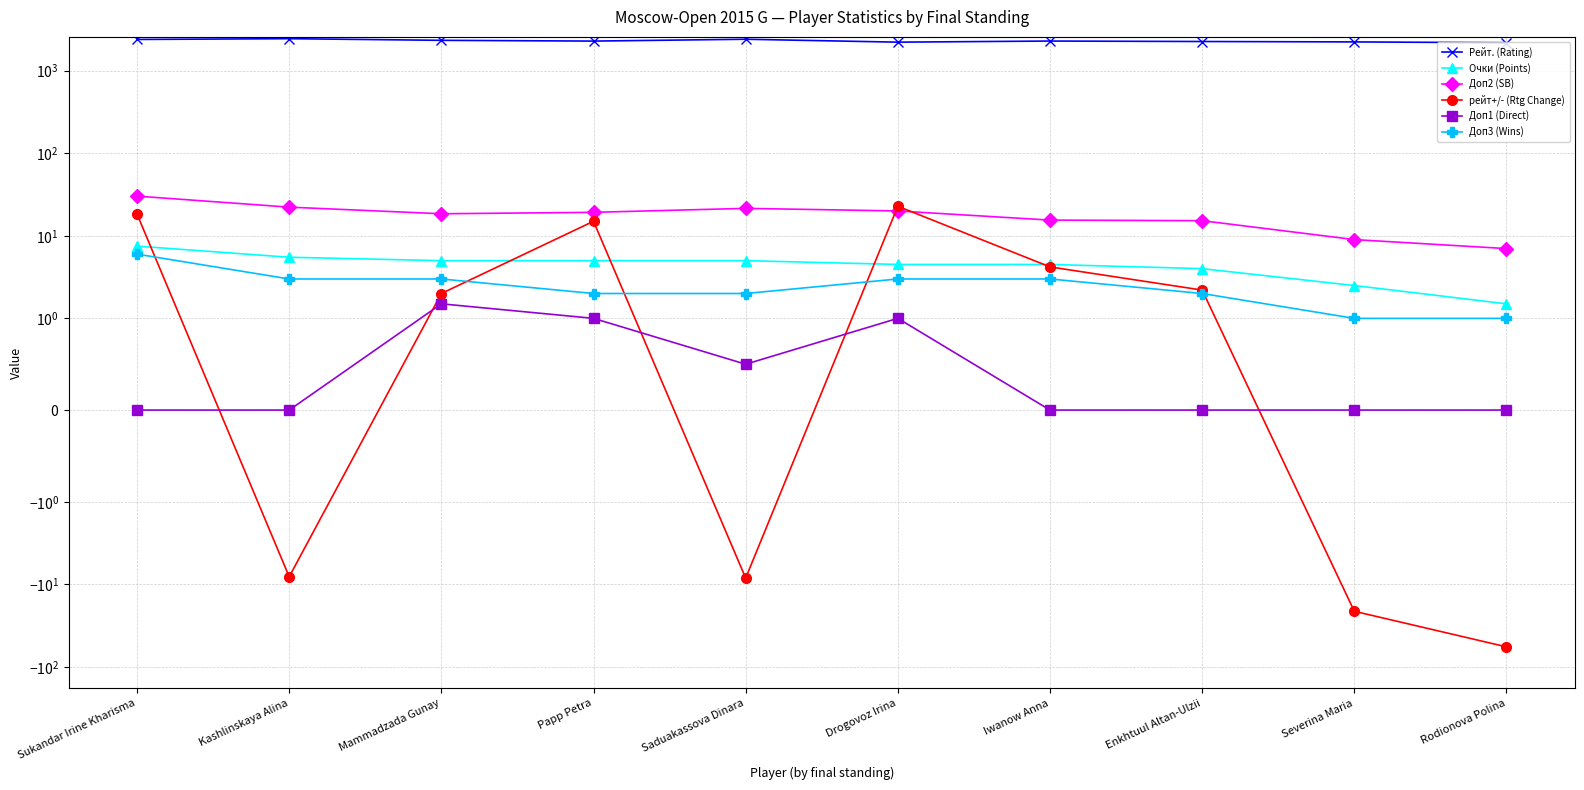

True or false: Рейт. (Rating) and рейт+/- (Rtg Change) cross at least once.

False